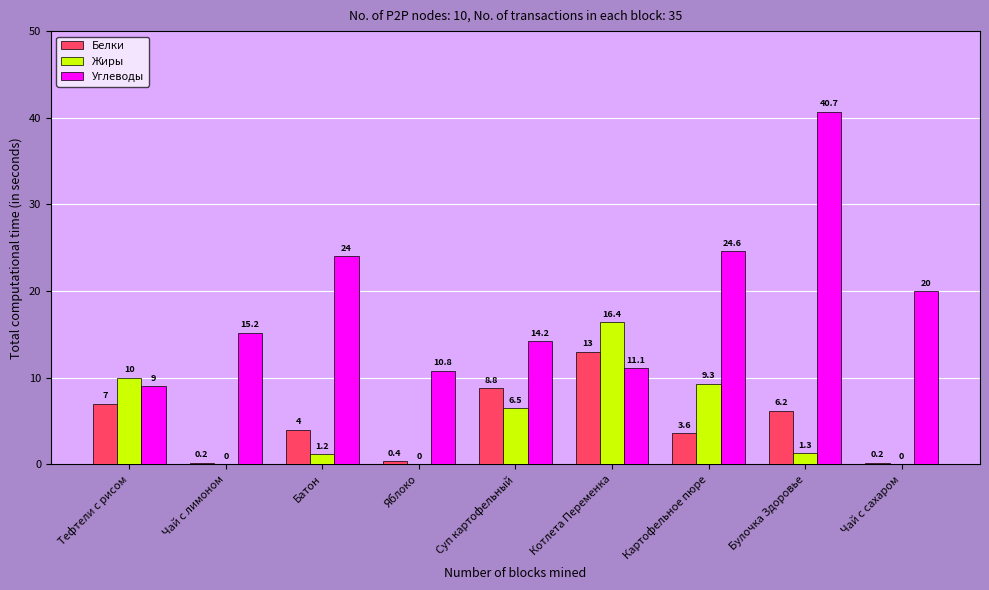

At which category is the sum across all series the highest?

Булочка Здоровье